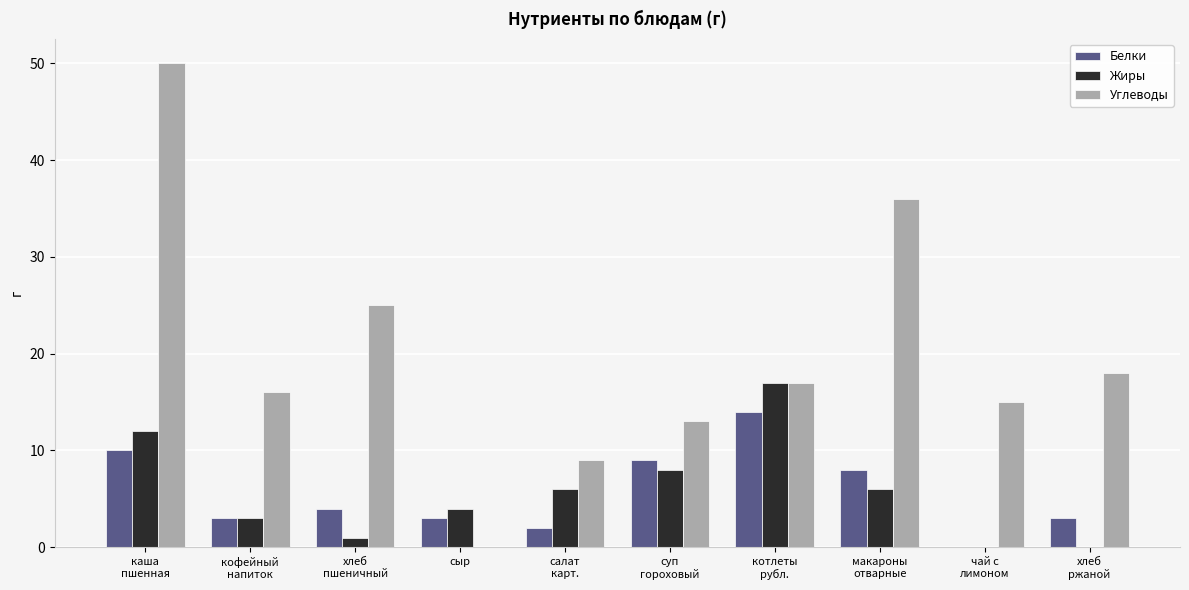

What value does the Белки series have at сыр?

3